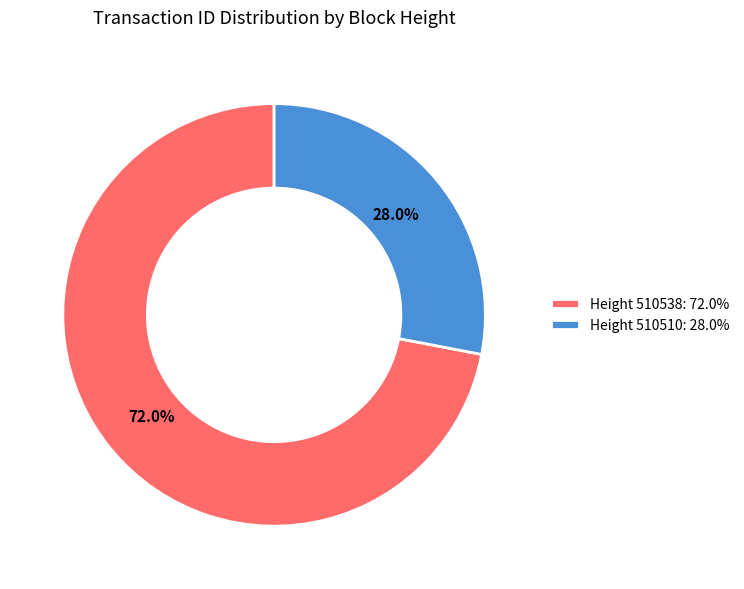

To the nearest percent, what is the difference between the largest and smallest slice percentages?

44%